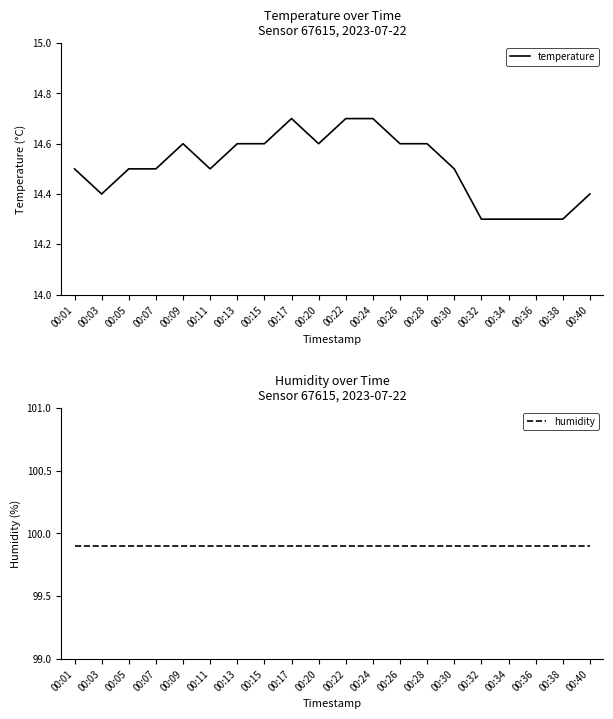

True or false: temperature and humidity intersect in this chart.

False